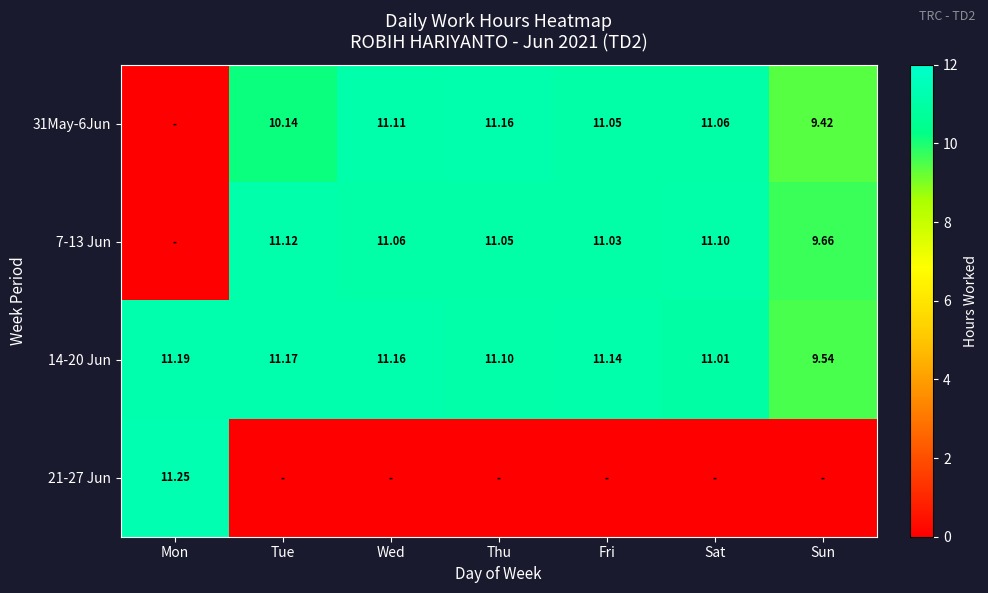

At which category is the sum across all series the highest?

Wed